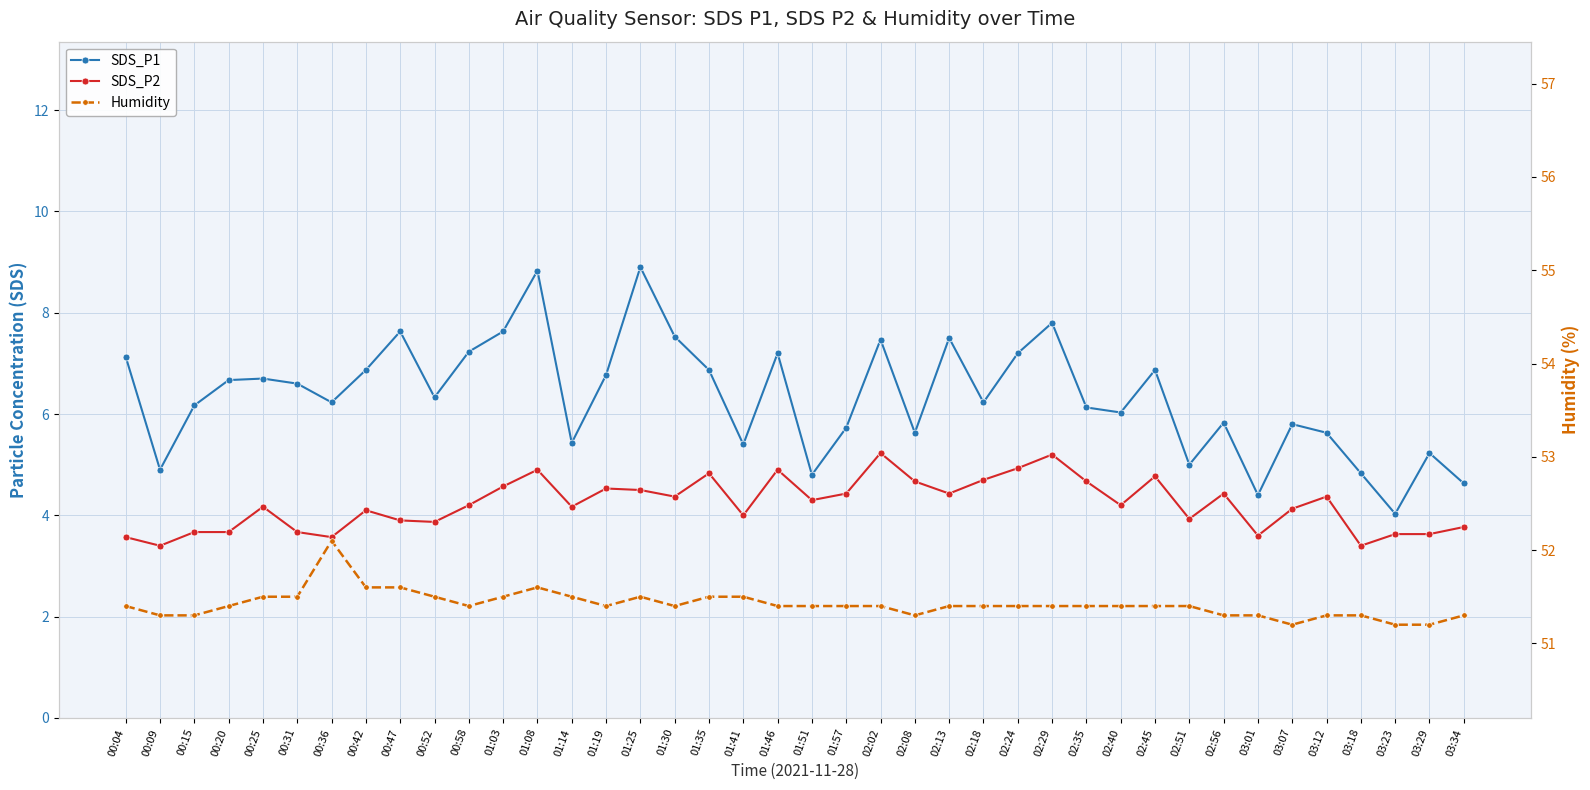

What is the total value across all series at 00:20?

61.7